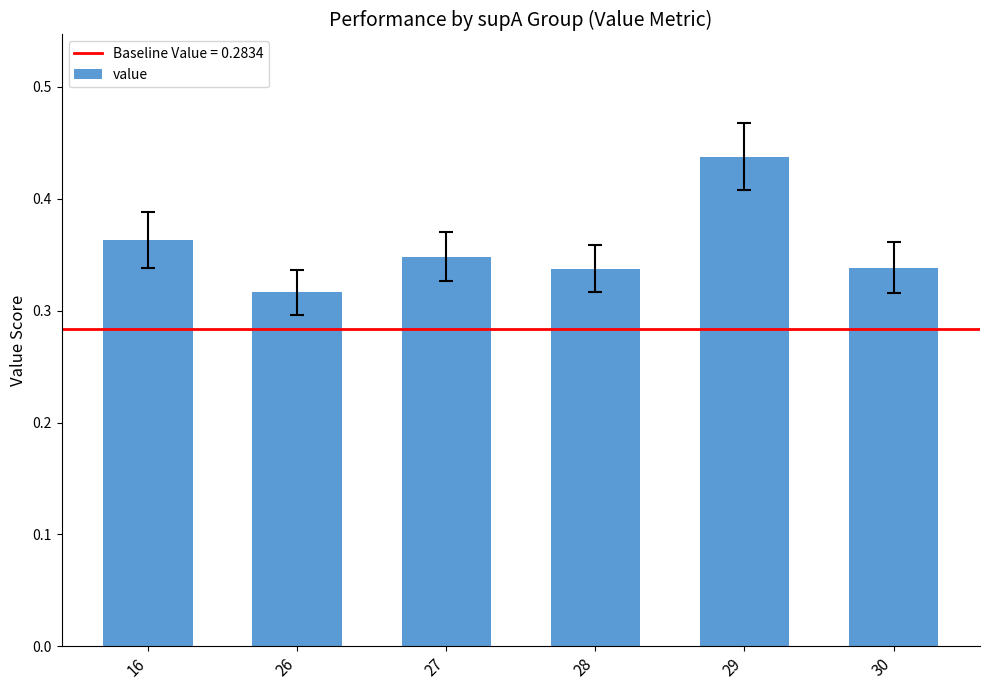

Are the bars horizontal?

No